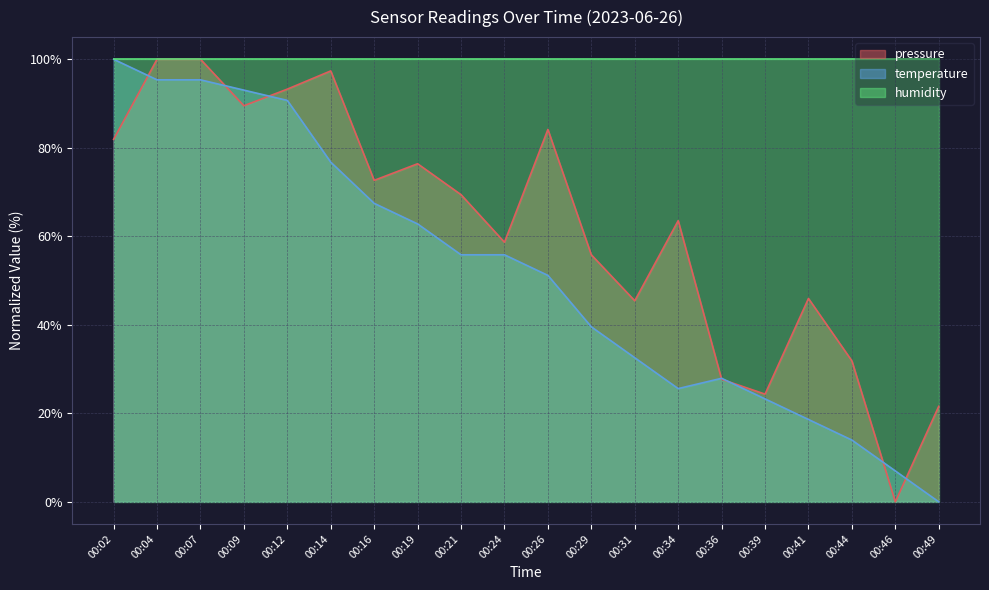

Count the number of data series in this chart.

3